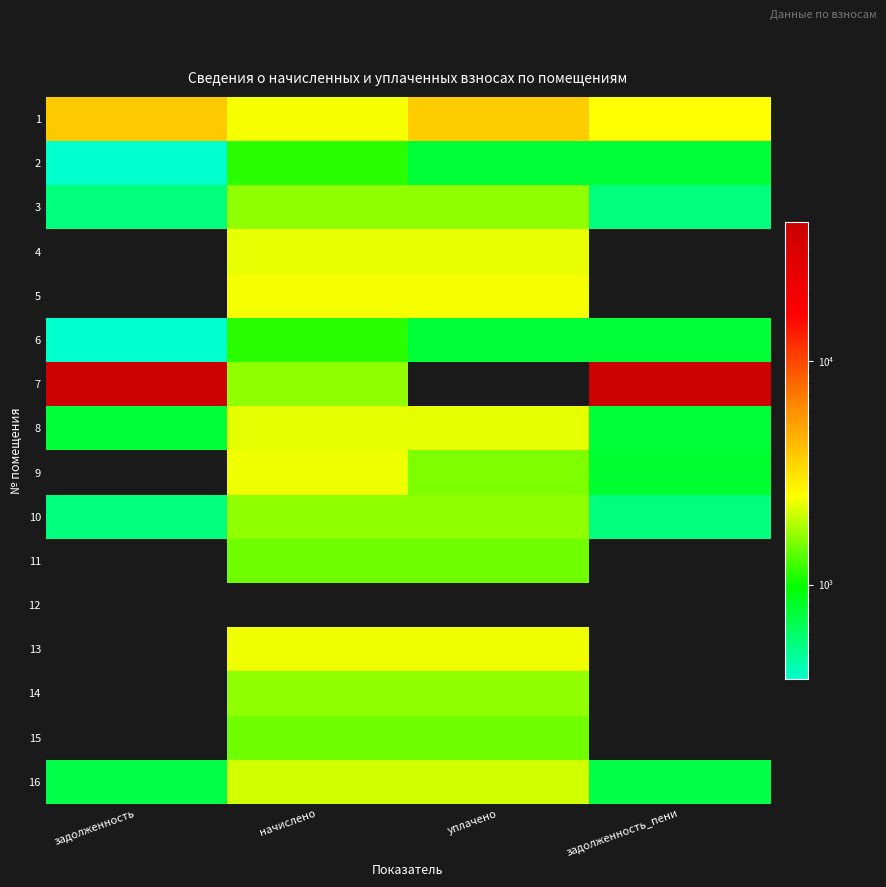

What is the spread (max minus min) of values at начислено?

2419.6